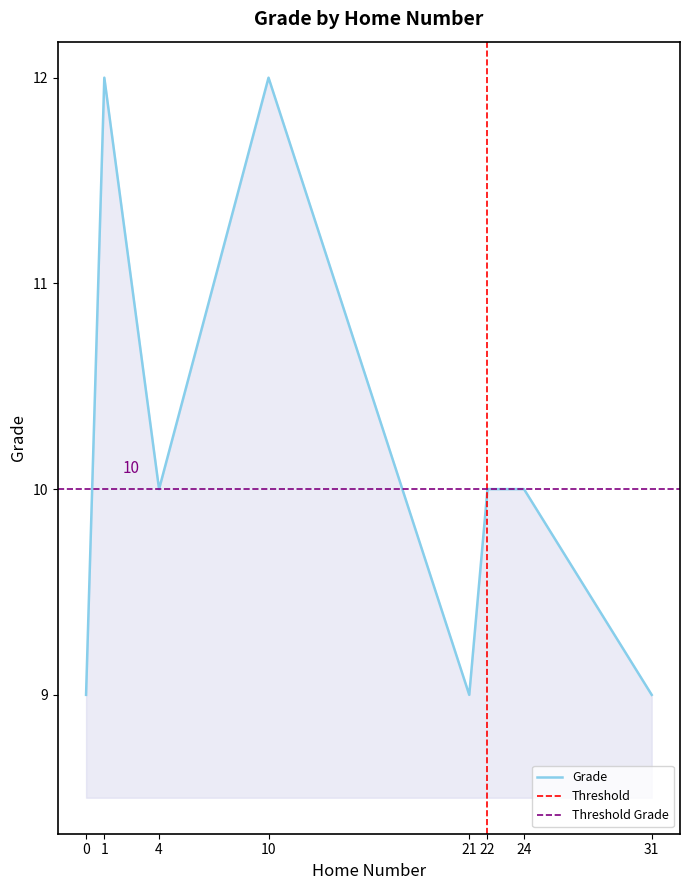

What is the difference between the maximum and minimum values?

3